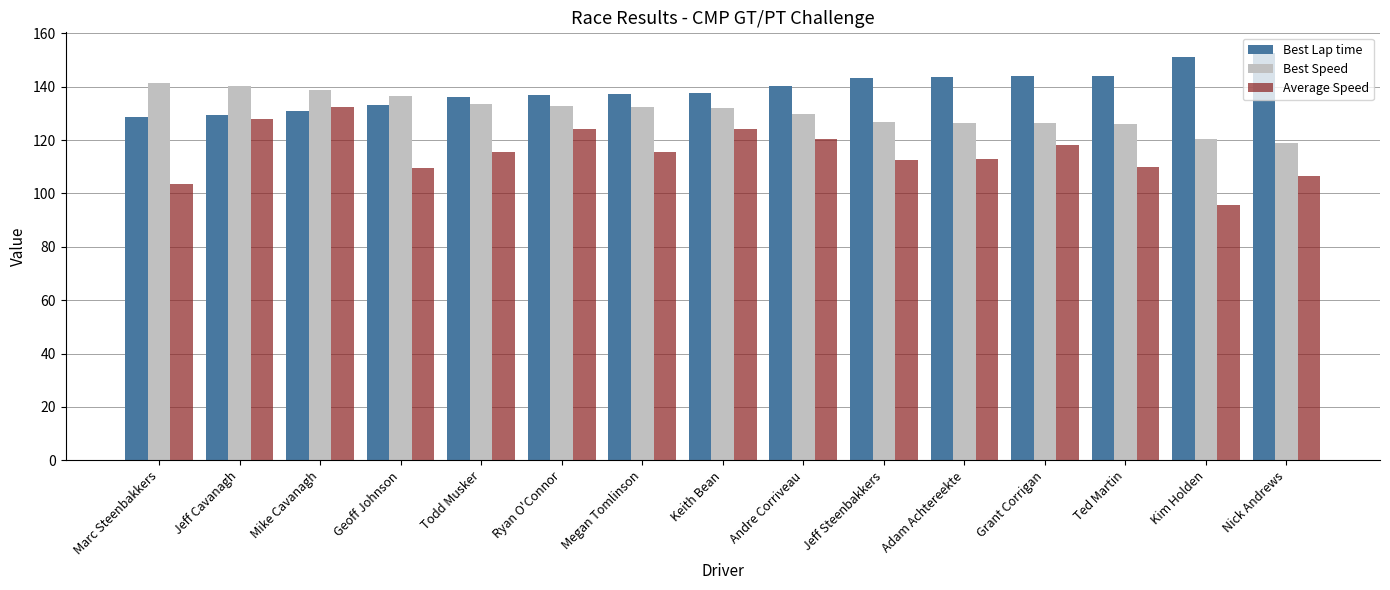

What is the sum of all Best Speed values?

1962.7